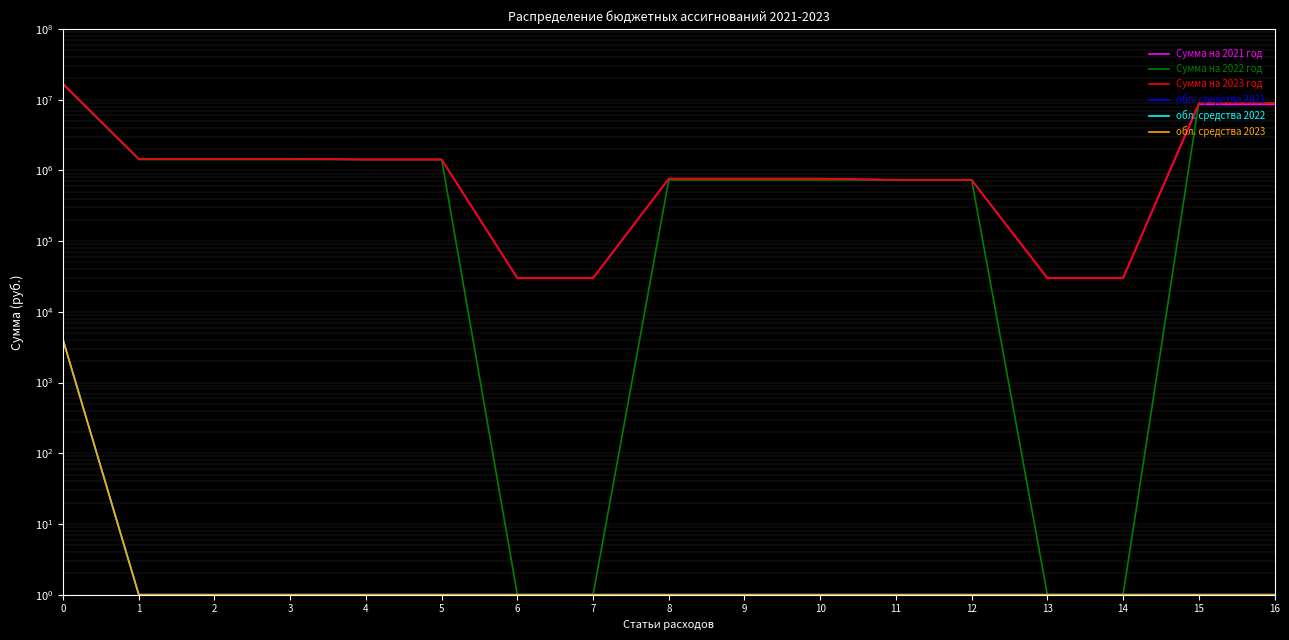

What is the sum of the обл. средства 2023 values at 14 and 11?

2.0